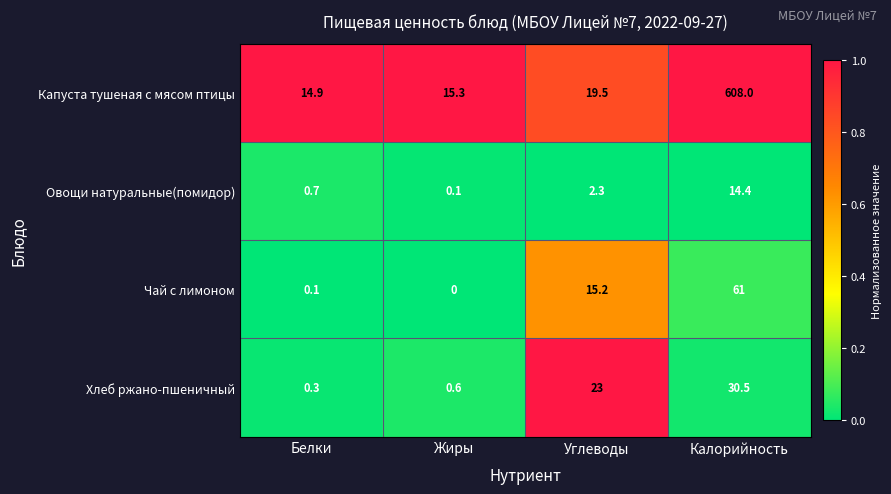

What is the greatest value displayed?

608.0